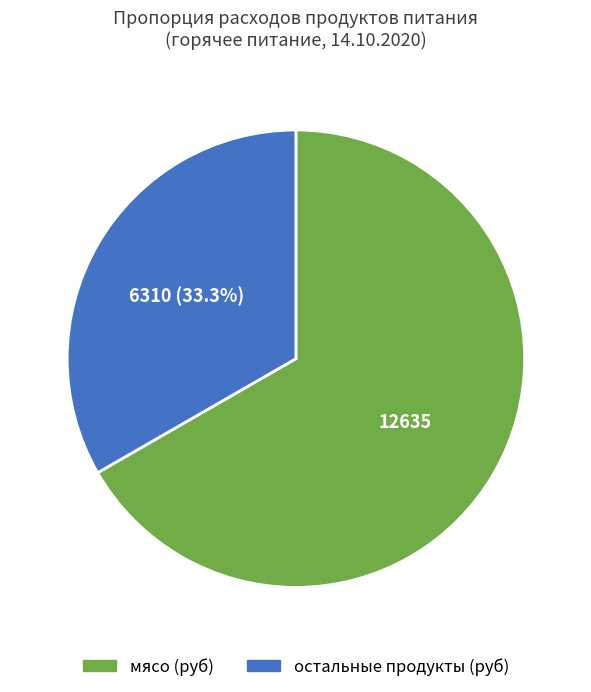

Which slice is the smallest?

остальные продукты (руб)